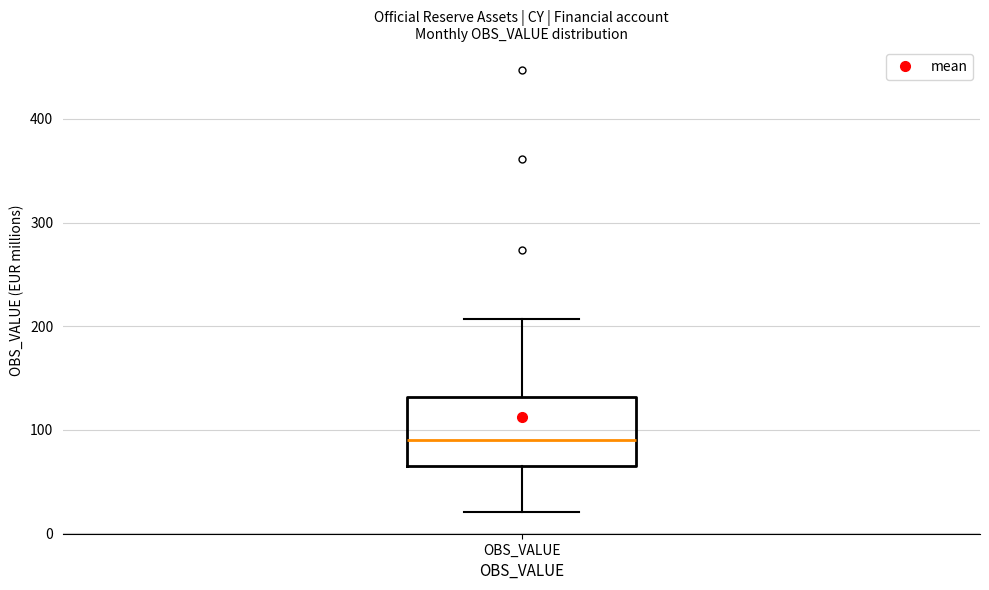

Transcribe this box plot: give where the median line is, the range the box spans, and where the two whiskers end, as read against the y-axis. The values are not printed on the chart, so give them approximately, as read against the axis.

median 90, box 60 to 130, whiskers 20 to 210